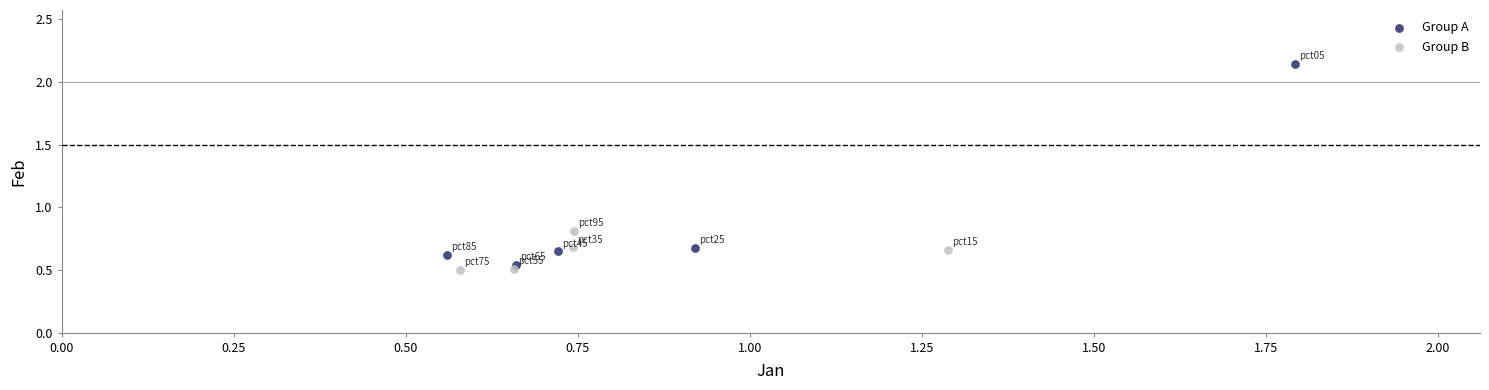

Which series has the largest Y range (max minus min)?

Group A